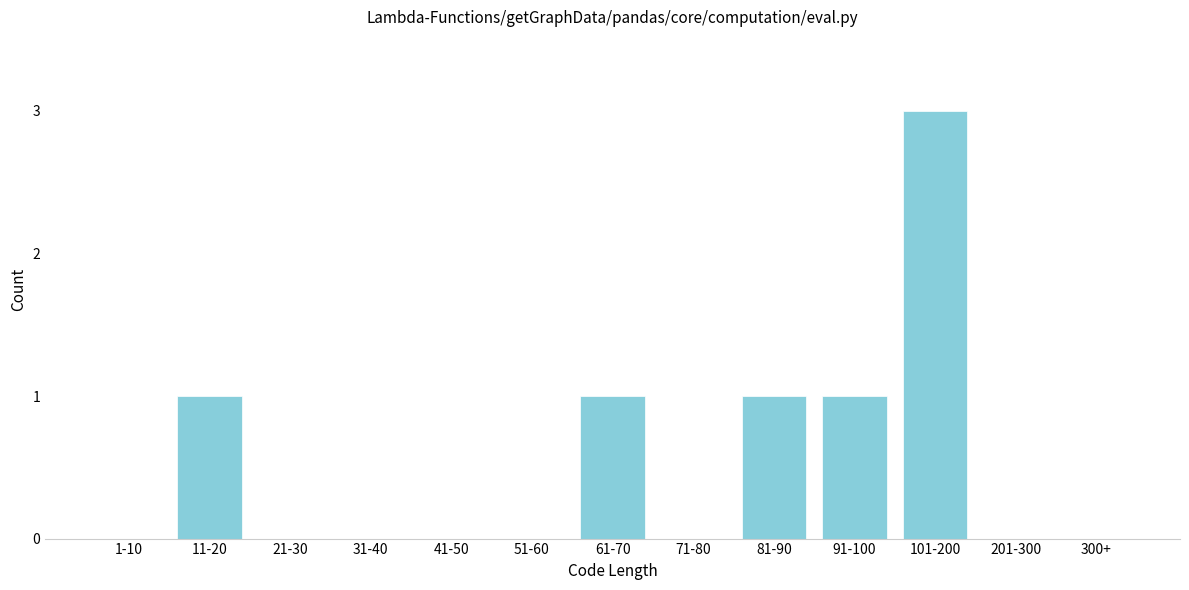

Reading left to right, extract all data points from this chart.

1-10=0	11-20=1	21-30=0	31-40=0	41-50=0	51-60=0	61-70=1	71-80=0	81-90=1	91-100=1	101-200=3	201-300=0	300+=0